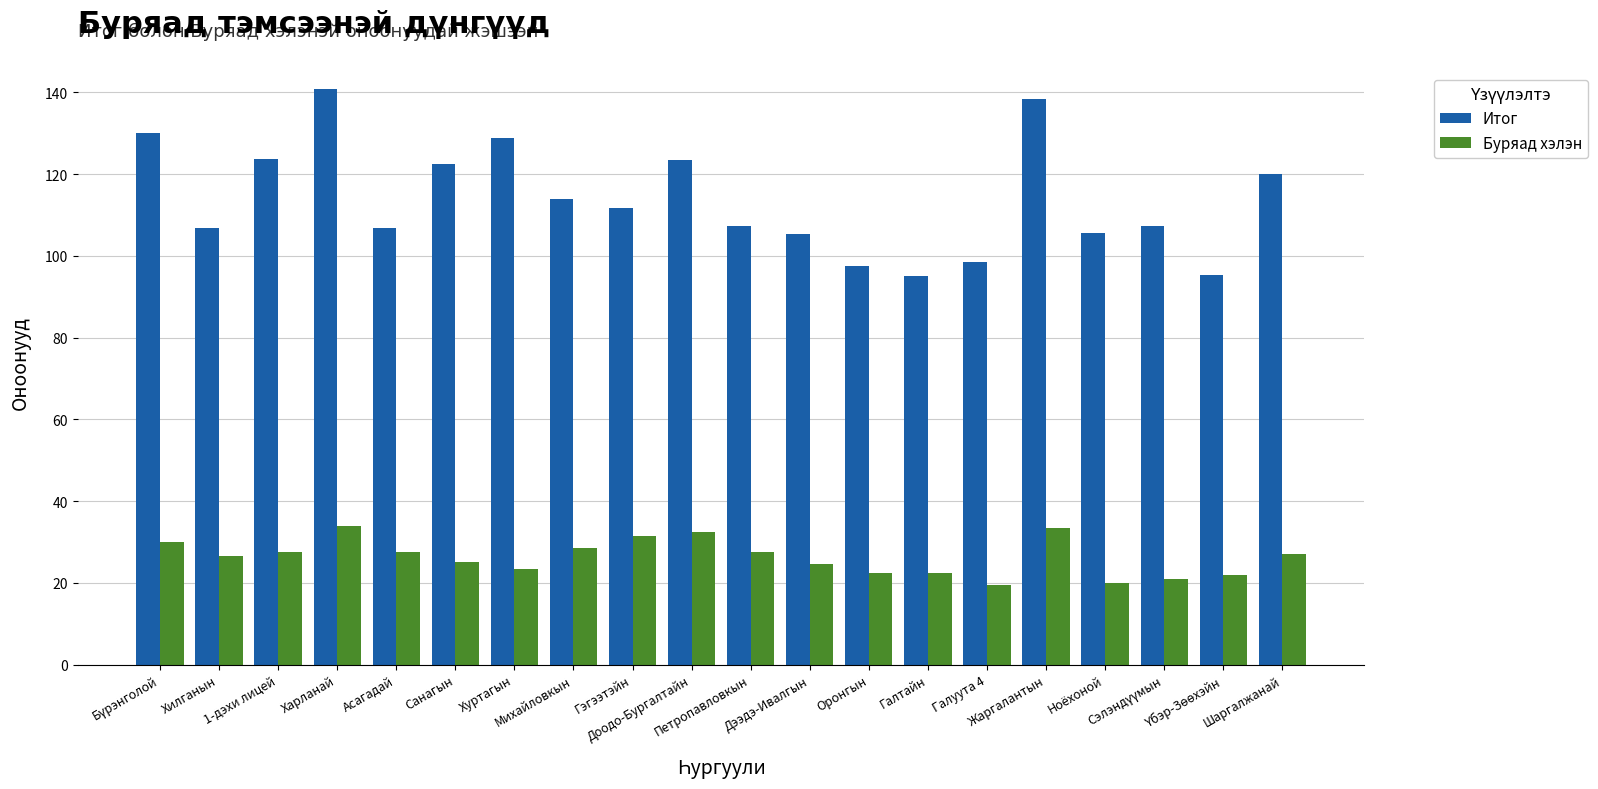

What is the sum of all Итог values?

2278.7